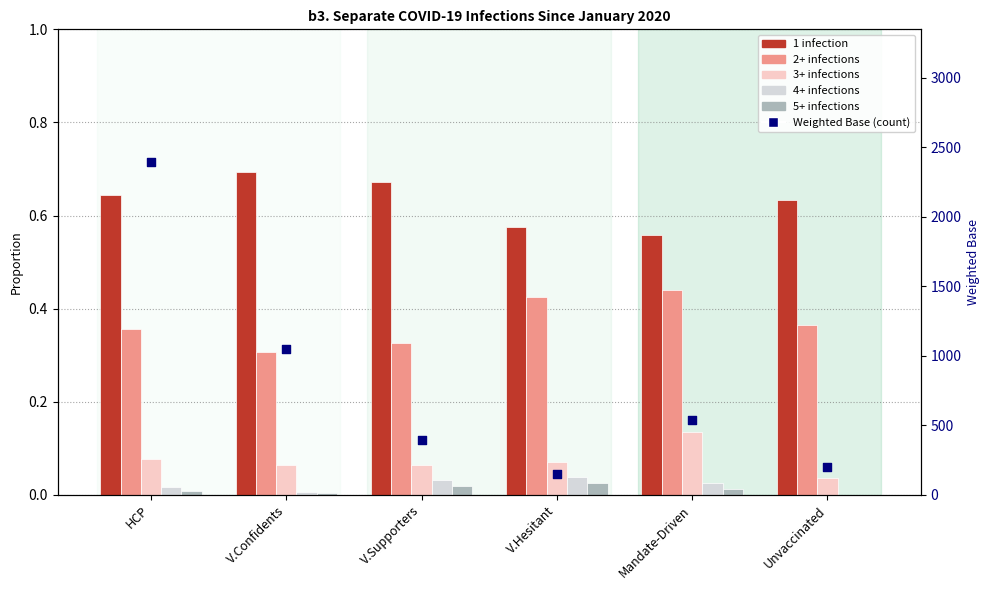

Which series has the largest total across all categories?

Weighted Base (count)